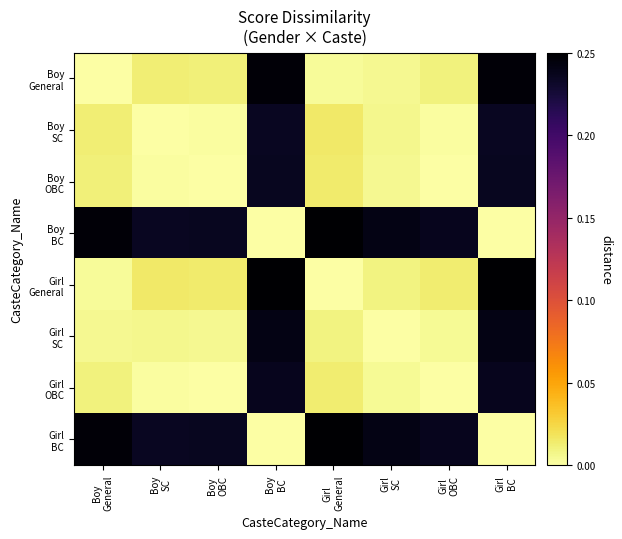

Which series has the widest spread of values?

Boy BC